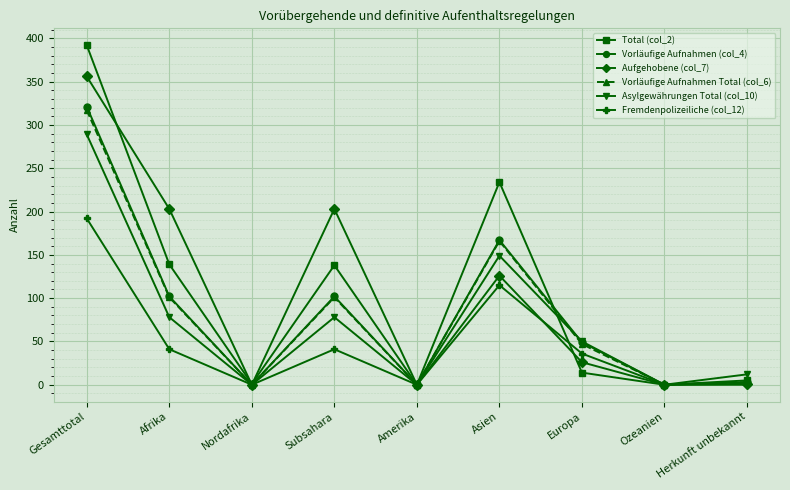

What is the sum of the Asylgewährungen Total (col_10) values at Europa and Asien?

199